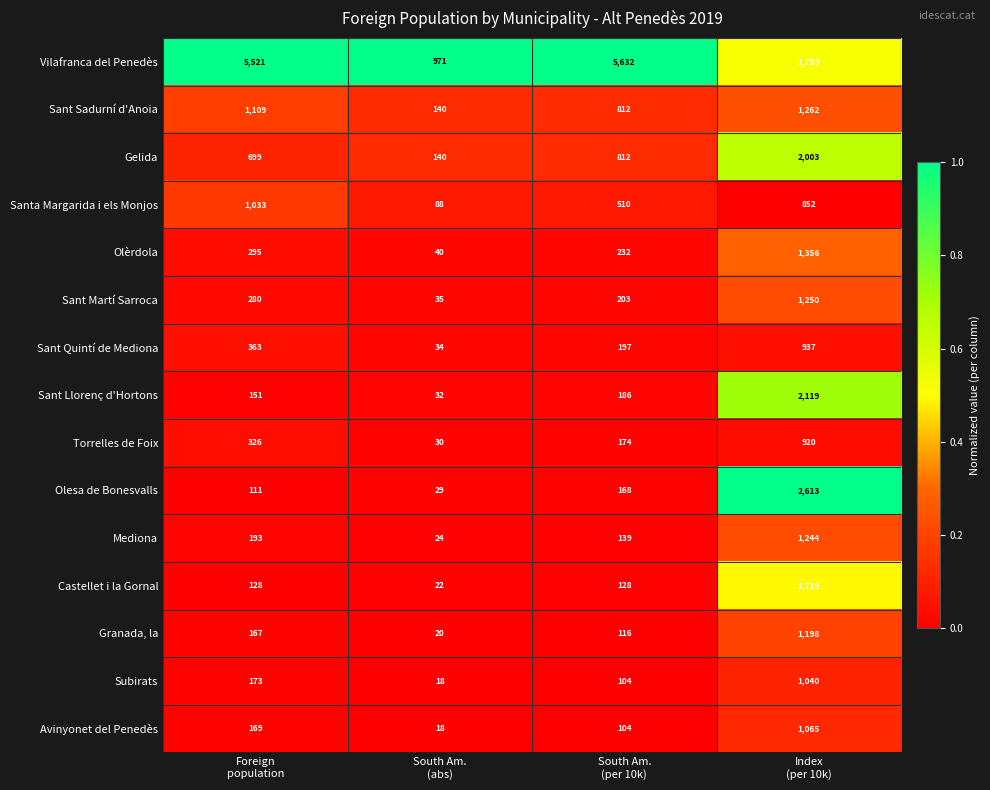

Which series has the largest total across all categories?

Vilafranca del Penedès